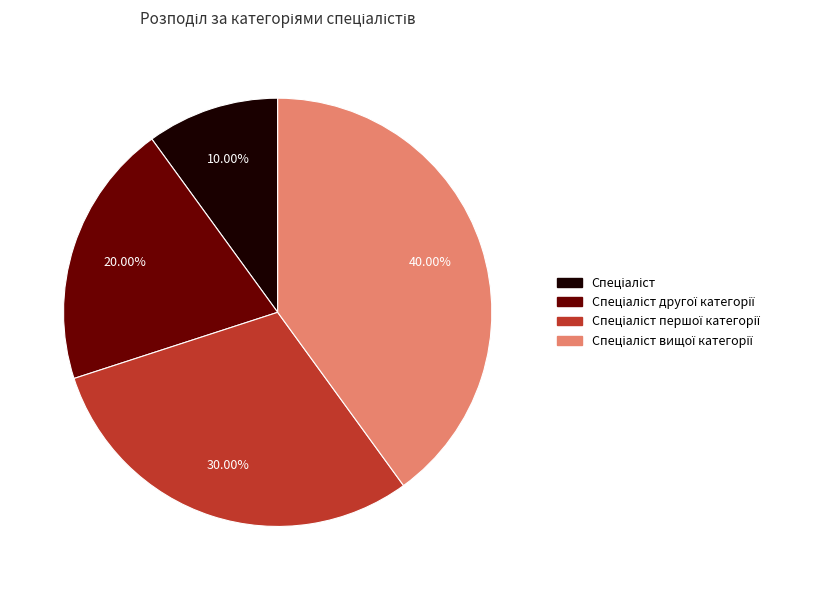

Count the number of slices in the pie.

4